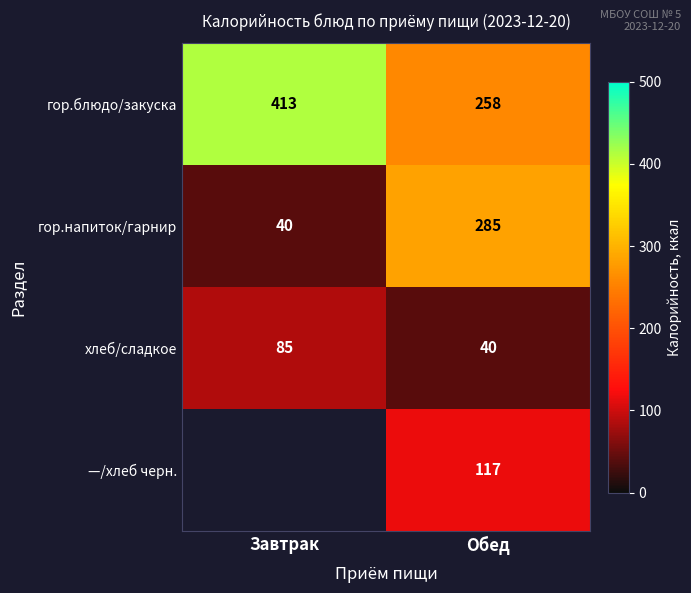

Rank the categories by гор.напиток/гарнир value from lowest to highest.

Завтрак, Обед